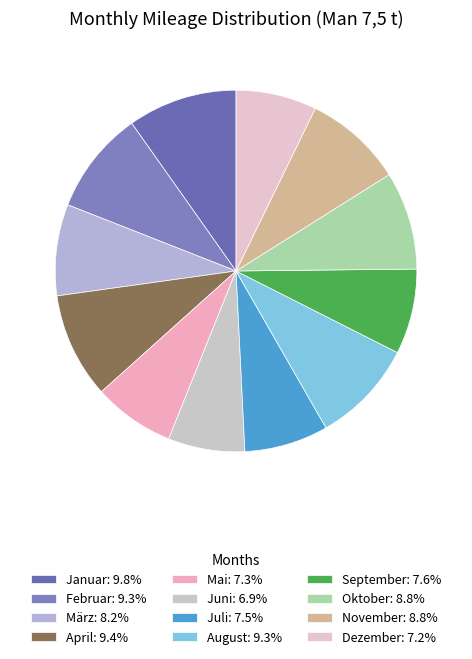

Rank the categories by value from highest to lowest.

Januar, April, August, Februar, November, Oktober, März, September, Juli, Mai, Dezember, Juni